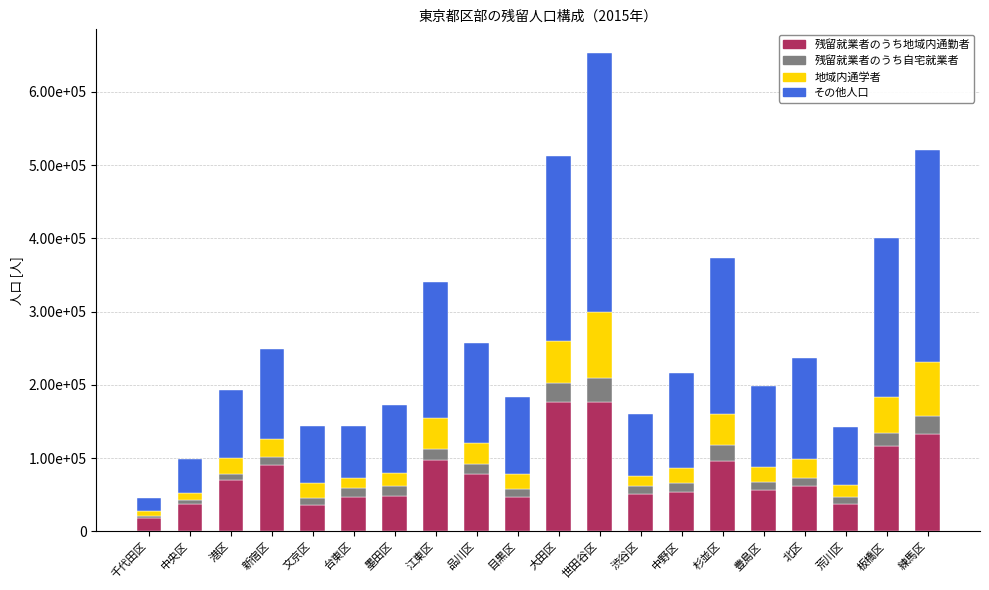

Does the chart contain any negative values?

No